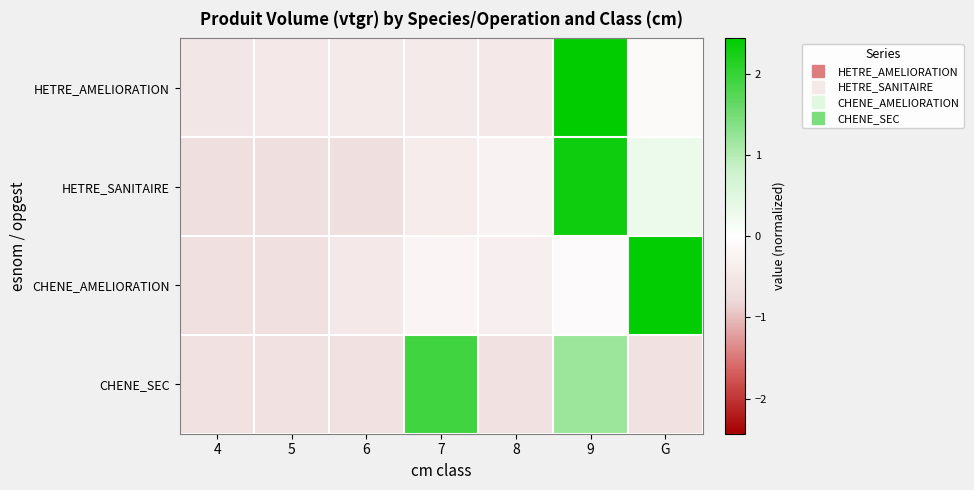

What is the minimum value shown in the chart?

-0.7